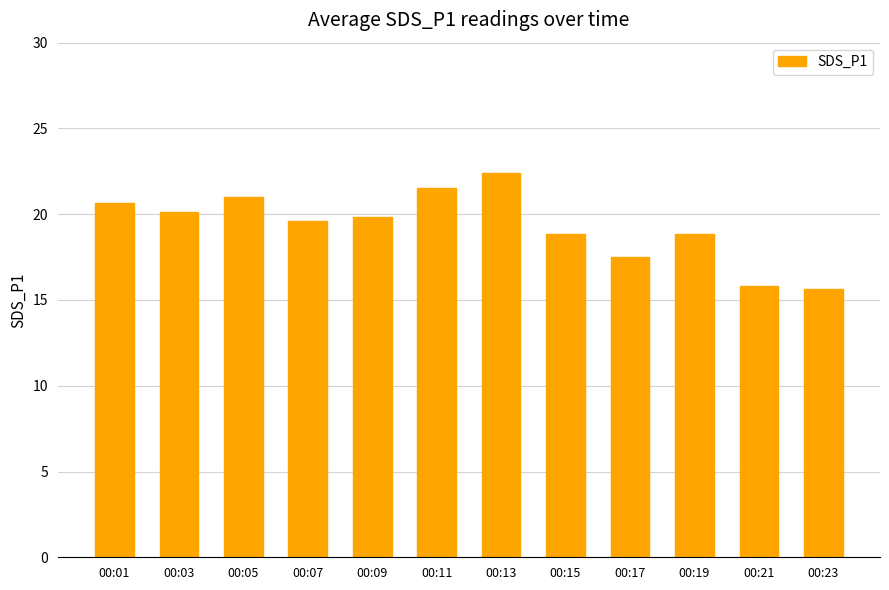

What is the value of the 8th bar from the left?

18.8